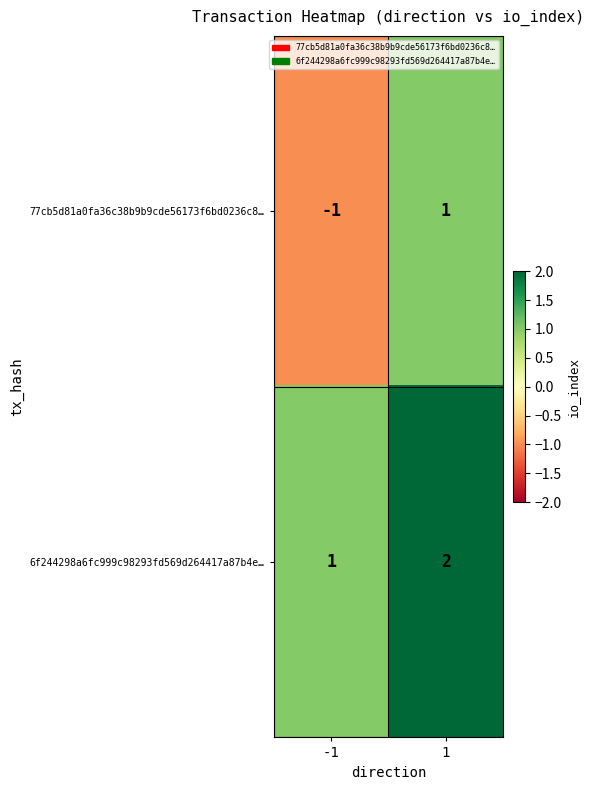

What is the spread (max minus min) of values at -1?

2